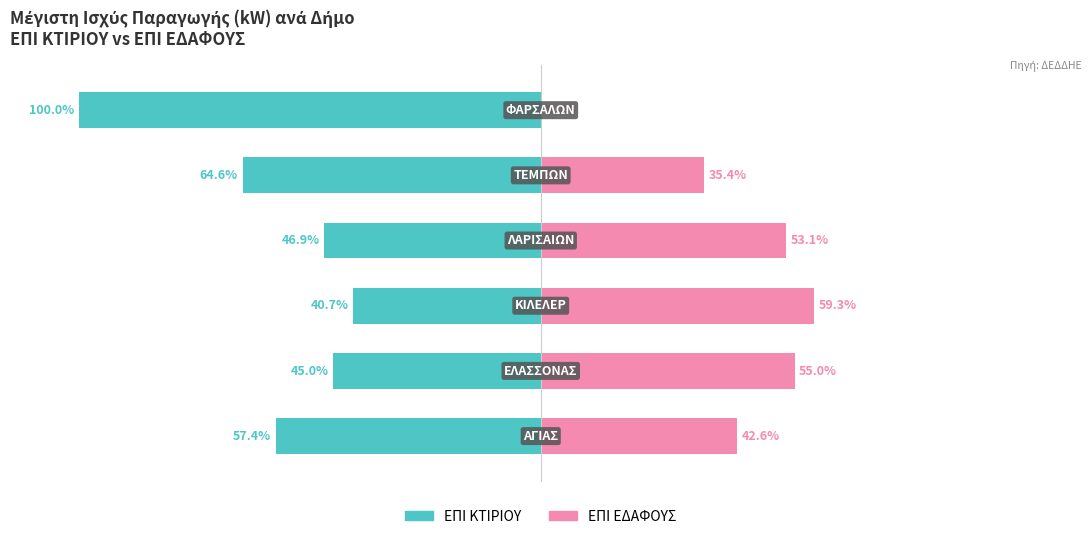

What are all the series names shown in the legend?

ΕΠΙ ΚΤΙΡΙΟΥ, ΕΠΙ ΕΔΑΦΟΥΣ